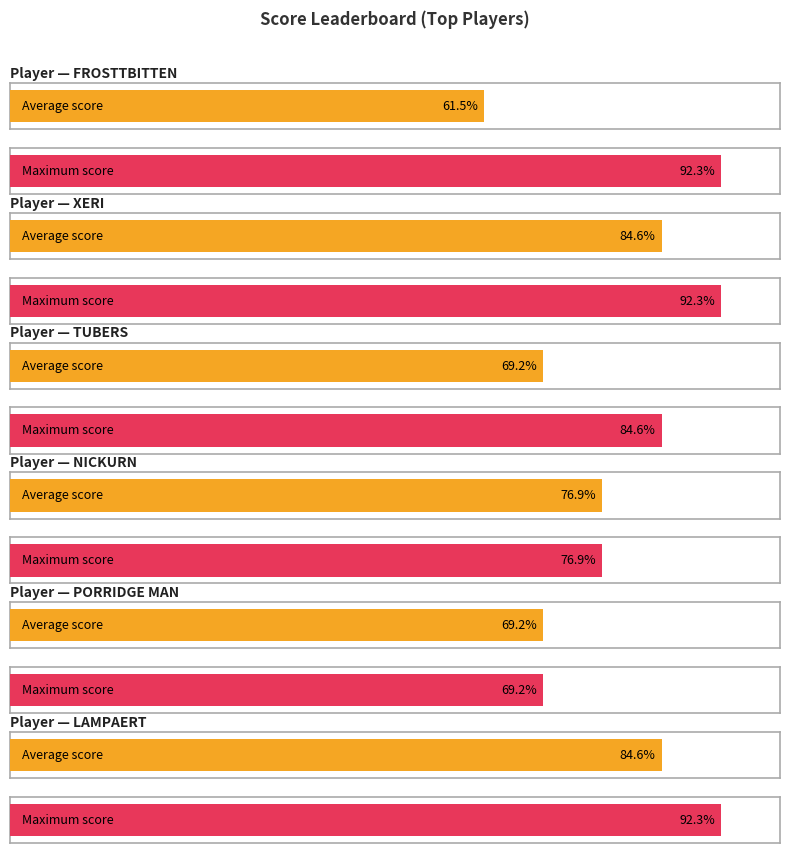

How many values in the Average utilization series exceed 9?

5